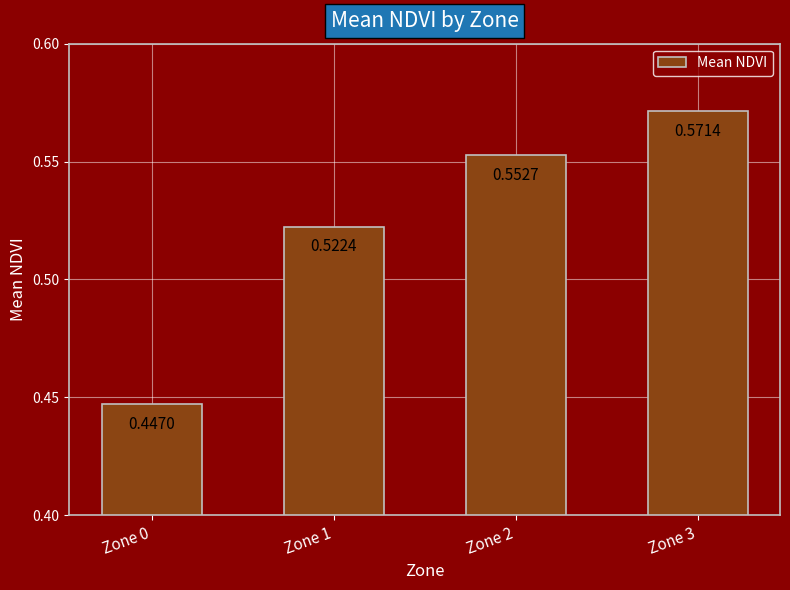

What is the sum of all values?

2.1